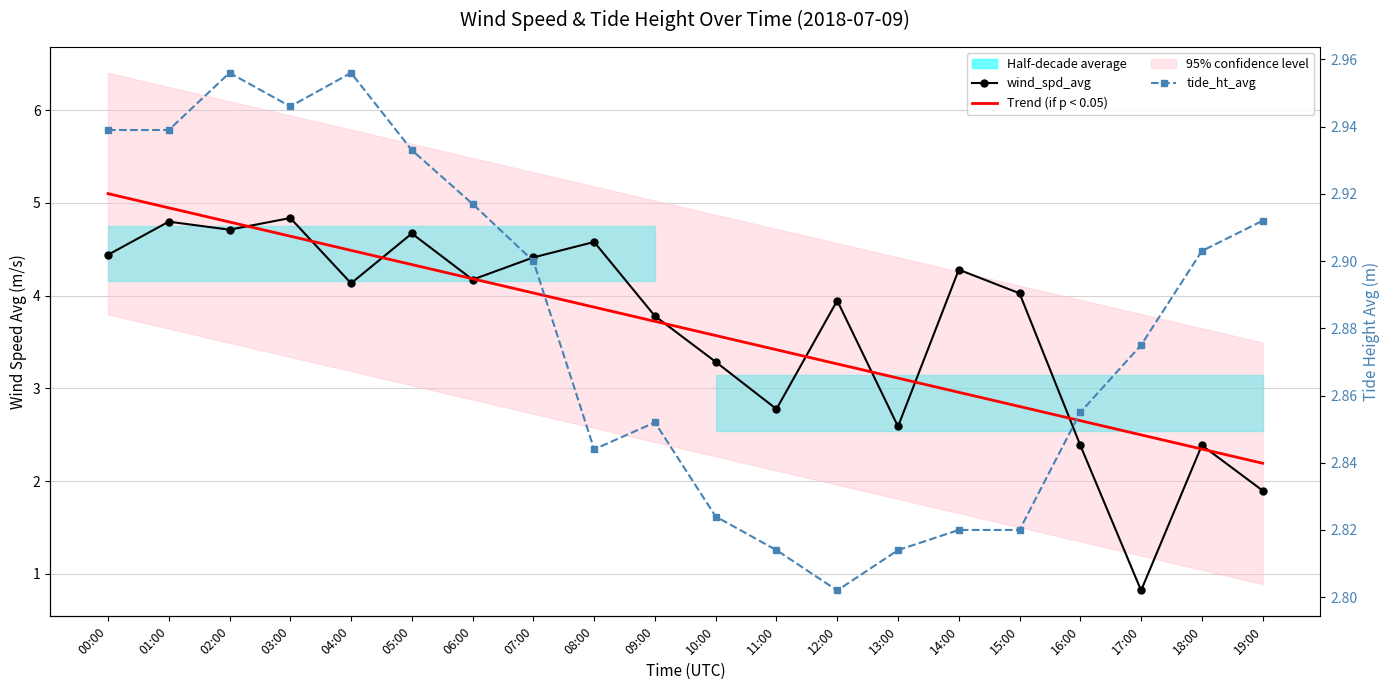

What is the difference between the maximum and minimum values in the Trend (if p < 0.05) series?

2.9